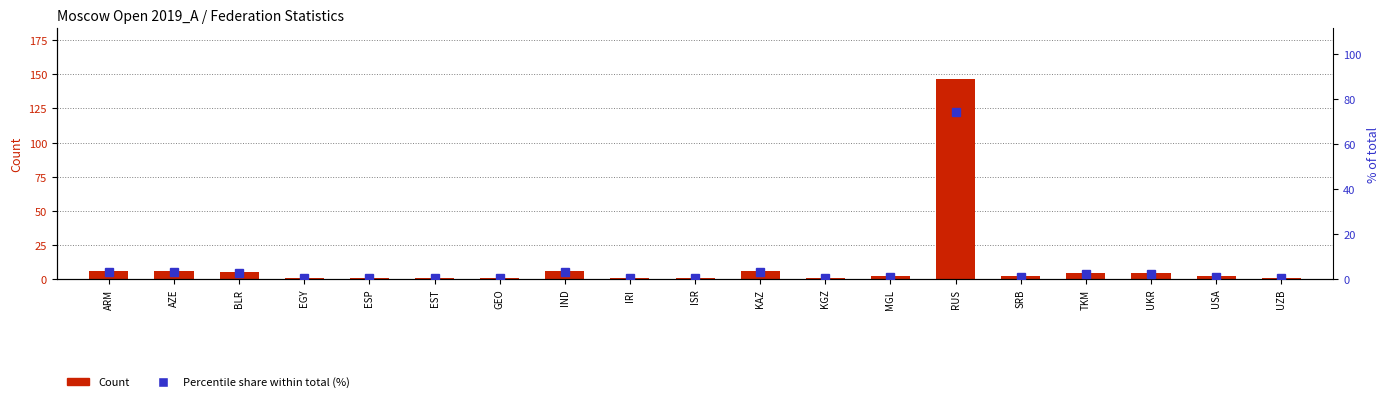

What is the label of the 16th bar from the right?

EGY